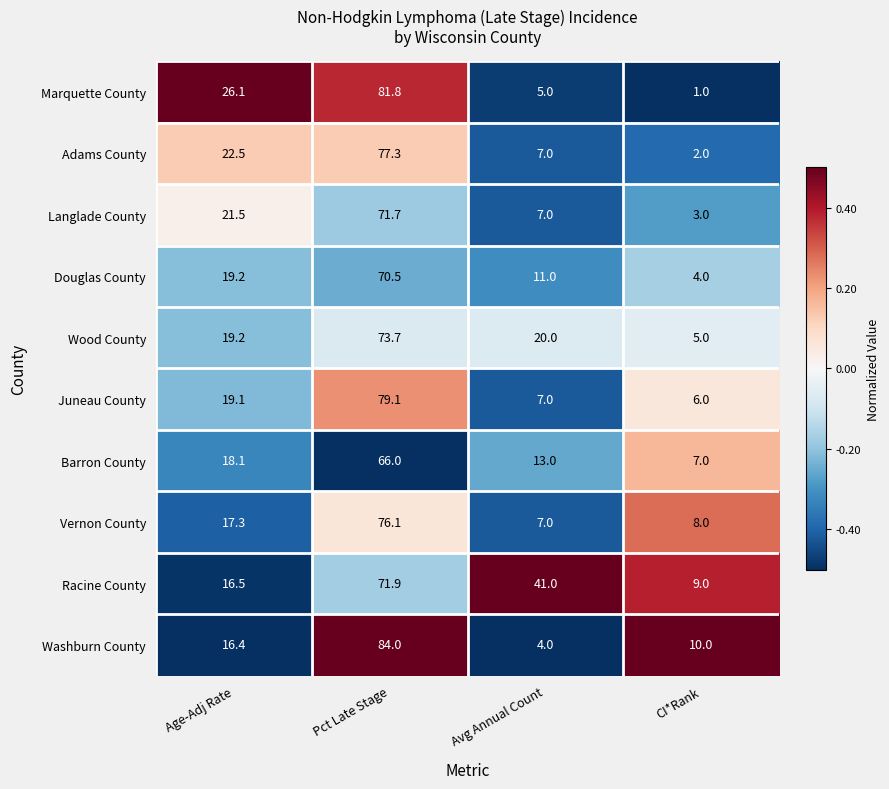

Which series has the largest range (max minus min)?

Marquette County